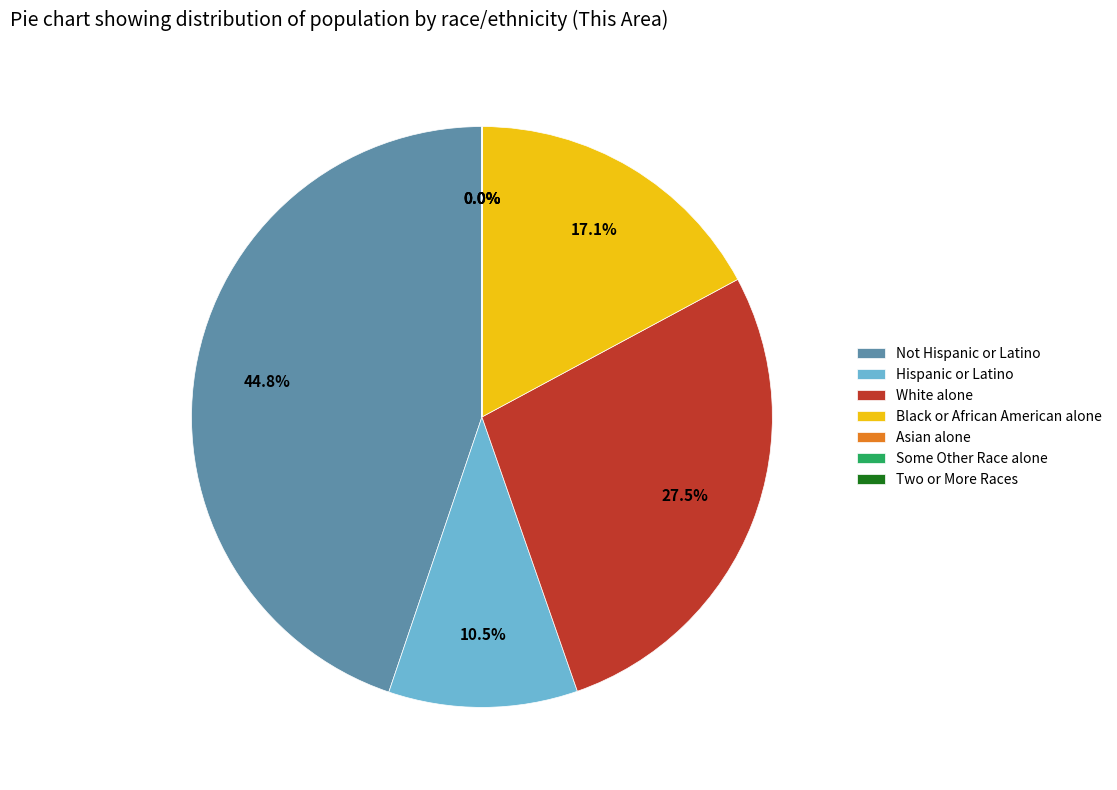

Which slice is the largest?

Not Hispanic or Latino